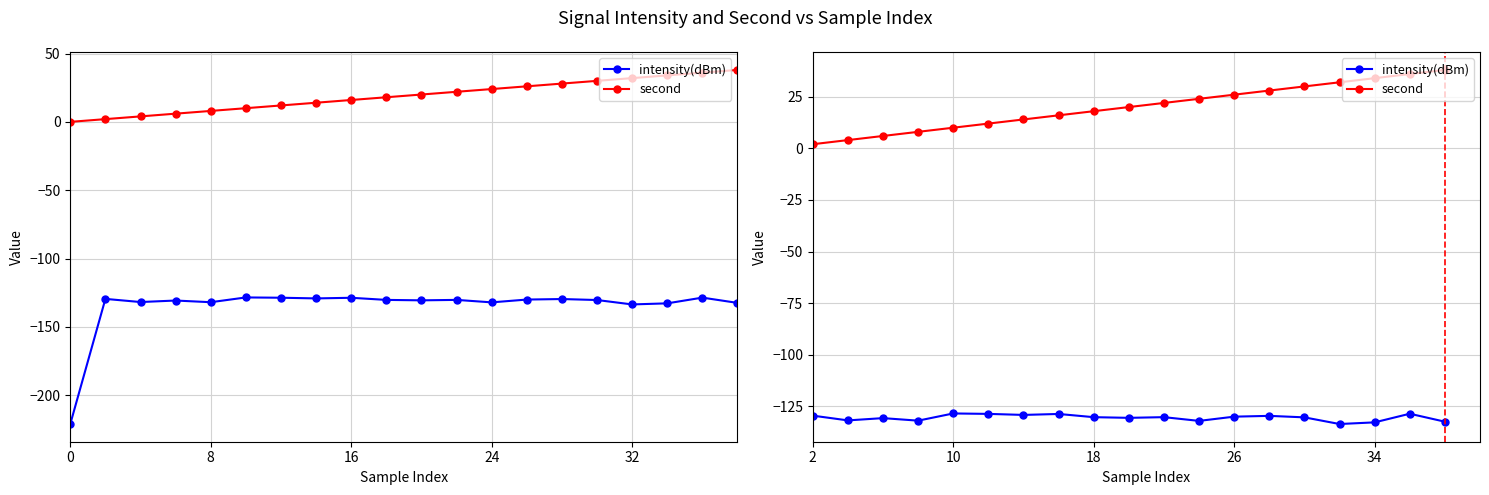

How many series are shown in this chart?

2